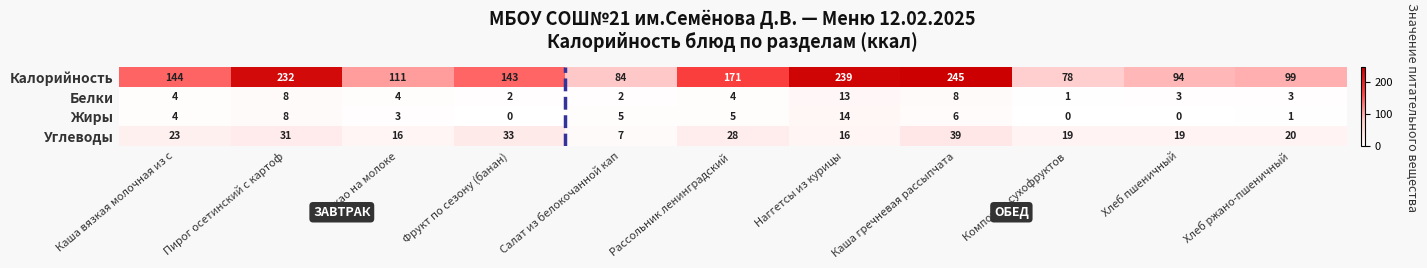

What is the sum of all Белки values?

52